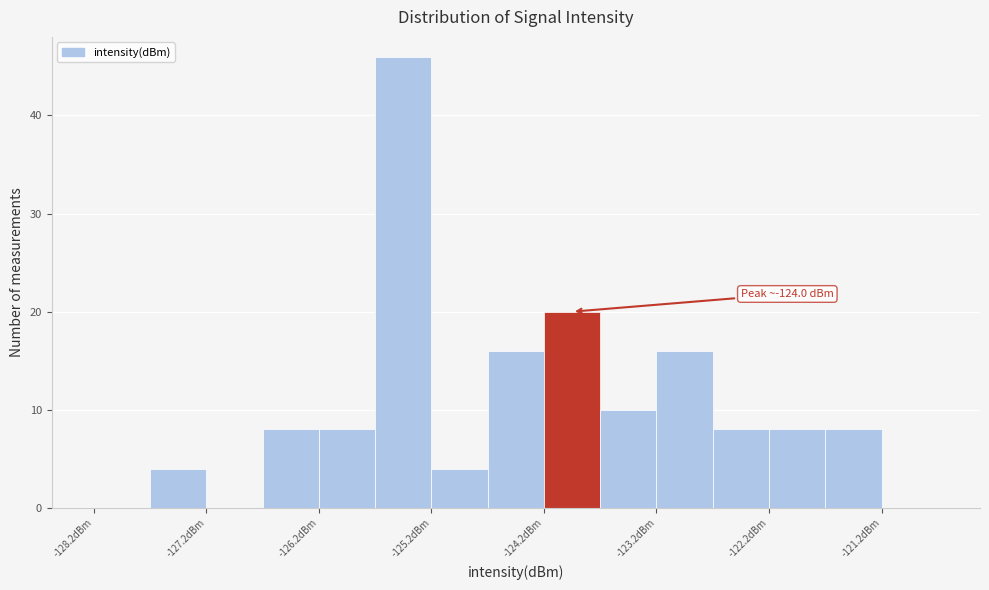

Over which range of the x-axis is the bar tallest?

-125.75 to -125.25